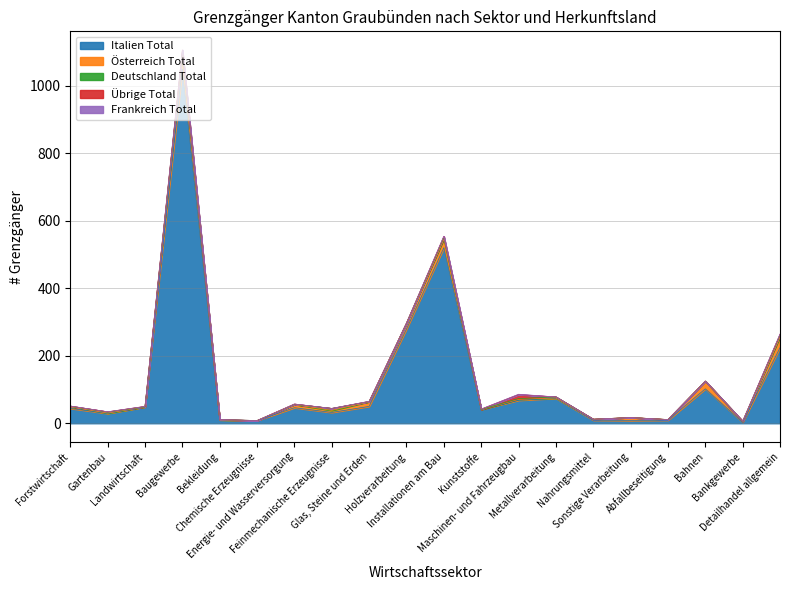

Reading right to left, transcribe all the data shown in this chart.

Italien Total: Detailhandel allgemein=224	Bankgewerbe=3	Bahnen=102	Abfallbeseitigung=9	Sonstige Verarbeitung=8	Nahrungsmittel=9	Metallverarbeitung=74	Maschinen- und Fahrzeugbau=68	Kunststoffe=41	Installationen am Bau=520	Holzverarbeitung=279	Glas, Steine und Erden=50	Feinmechanische Erzeugnisse=32	Energie- und Wasserversorgung=46	Chemische Erzeugnisse=8	Bekleidung=10	Baugewerbe=1049	Landwirtschaft=48	Gartenbau=29	Forstwirtschaft=44
Österreich Total: Detailhandel allgemein=32	Bankgewerbe=2	Bahnen=23	Abfallbeseitigung=2	Sonstige Verarbeitung=9	Nahrungsmittel=3	Metallverarbeitung=1	Maschinen- und Fahrzeugbau=3	Kunststoffe=0	Installationen am Bau=26	Holzverarbeitung=18	Glas, Steine und Erden=14	Feinmechanische Erzeugnisse=6	Energie- und Wasserversorgung=10	Chemische Erzeugnisse=0	Bekleidung=0	Baugewerbe=48	Landwirtschaft=1	Gartenbau=1	Forstwirtschaft=5
Deutschland Total: Detailhandel allgemein=5	Bankgewerbe=1	Bahnen=0	Abfallbeseitigung=0	Sonstige Verarbeitung=0	Nahrungsmittel=0	Metallverarbeitung=3	Maschinen- und Fahrzeugbau=2	Kunststoffe=0	Installationen am Bau=4	Holzverarbeitung=0	Glas, Steine und Erden=0	Feinmechanische Erzeugnisse=6	Energie- und Wasserversorgung=0	Chemische Erzeugnisse=0	Bekleidung=1	Baugewerbe=3	Landwirtschaft=0	Gartenbau=3	Forstwirtschaft=1
Übrige Total: Detailhandel allgemein=3	Bankgewerbe=0	Bahnen=0	Abfallbeseitigung=0	Sonstige Verarbeitung=0	Nahrungsmittel=0	Metallverarbeitung=0	Maschinen- und Fahrzeugbau=12	Kunststoffe=1	Installationen am Bau=4	Holzverarbeitung=0	Glas, Steine und Erden=1	Feinmechanische Erzeugnisse=0	Energie- und Wasserversorgung=1	Chemische Erzeugnisse=0	Bekleidung=0	Baugewerbe=6	Landwirtschaft=1	Gartenbau=1	Forstwirtschaft=1
Frankreich Total: Detailhandel allgemein=0	Bankgewerbe=0	Bahnen=0	Abfallbeseitigung=0	Sonstige Verarbeitung=0	Nahrungsmittel=0	Metallverarbeitung=0	Maschinen- und Fahrzeugbau=1	Kunststoffe=0	Installationen am Bau=0	Holzverarbeitung=0	Glas, Steine und Erden=0	Feinmechanische Erzeugnisse=0	Energie- und Wasserversorgung=0	Chemische Erzeugnisse=0	Bekleidung=0	Baugewerbe=0	Landwirtschaft=0	Gartenbau=0	Forstwirtschaft=0